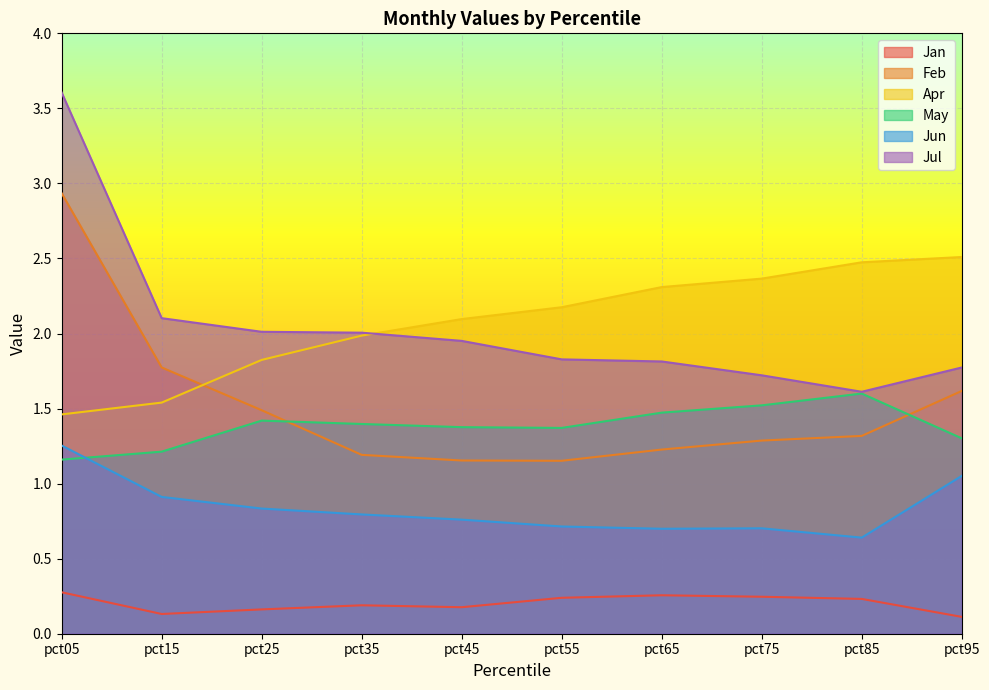

Is it true that Apr equals 2.5 at pct15?

False